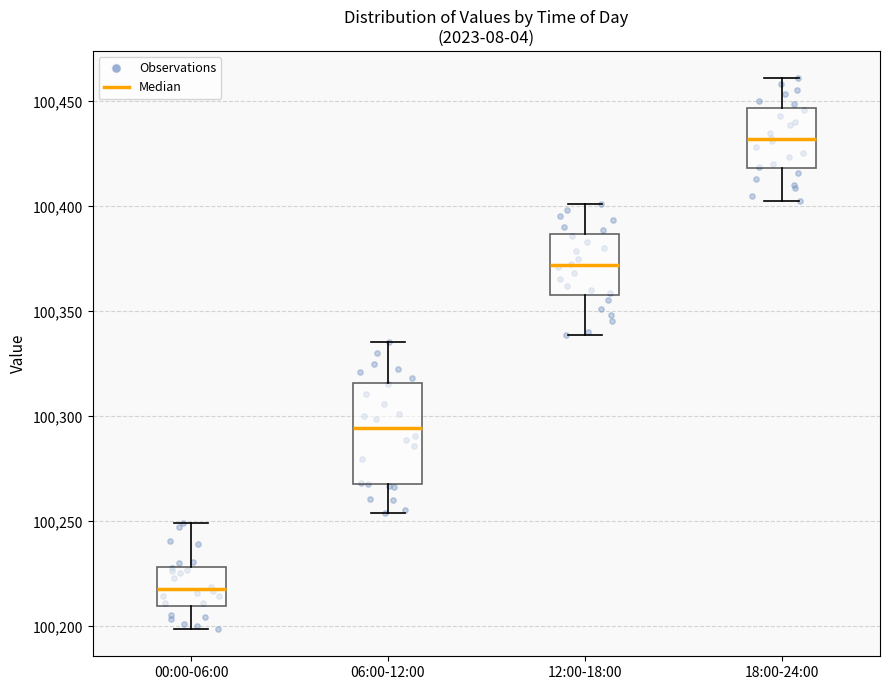

Reading left to right, read every box against the y-axis: the position of its median line, the range the box covers, and the ends of its whiskers. The values are not printed on the chart, so give them approximately, as read against the axis.

00:00-06:00: median 100220, box 100210 to 100230, whiskers 100200 to 100250
06:00-12:00: median 100295, box 100270 to 100315, whiskers 100255 to 100335
12:00-18:00: median 100370, box 100360 to 100385, whiskers 100340 to 100400
18:00-24:00: median 100430, box 100420 to 100445, whiskers 100405 to 100460